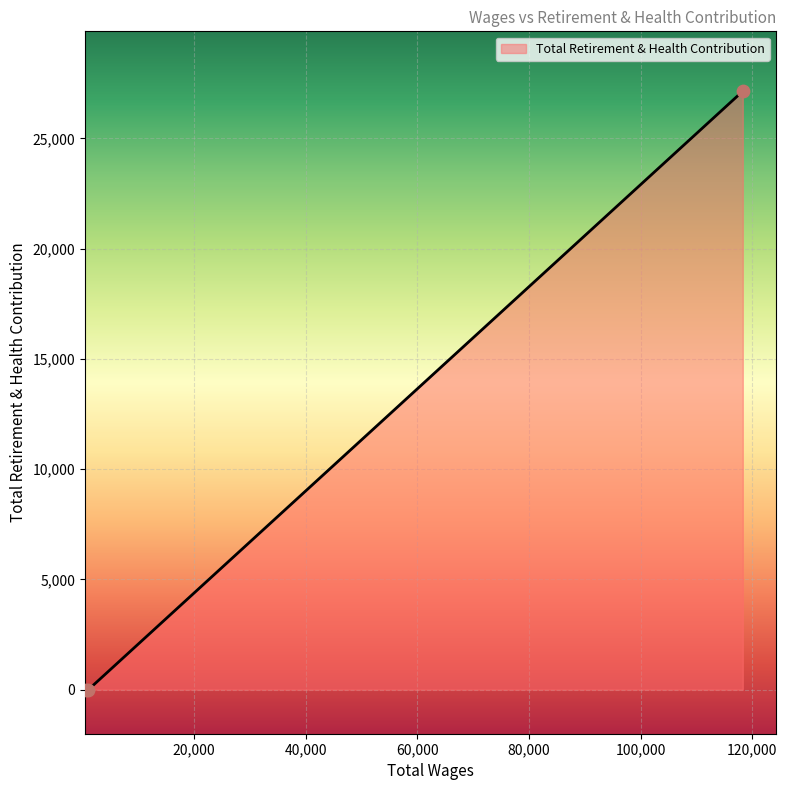

What is the difference between the maximum and second lowest values?

27143